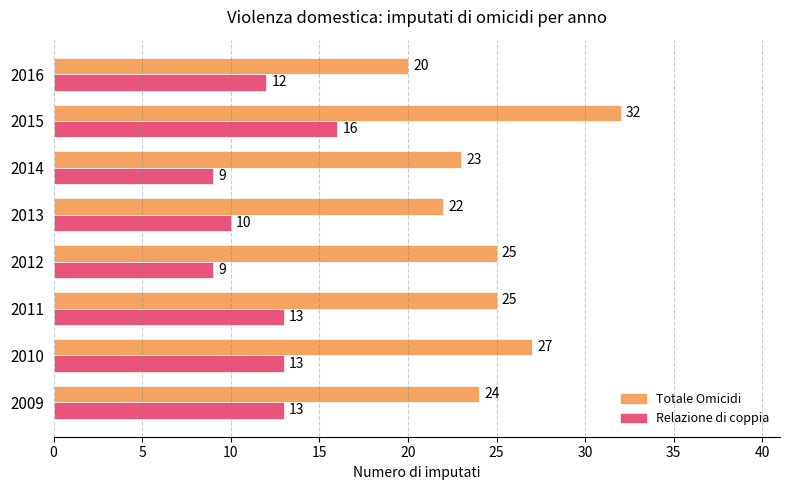

Which series changed the most between 2011 and 2014?

Relazione di coppia